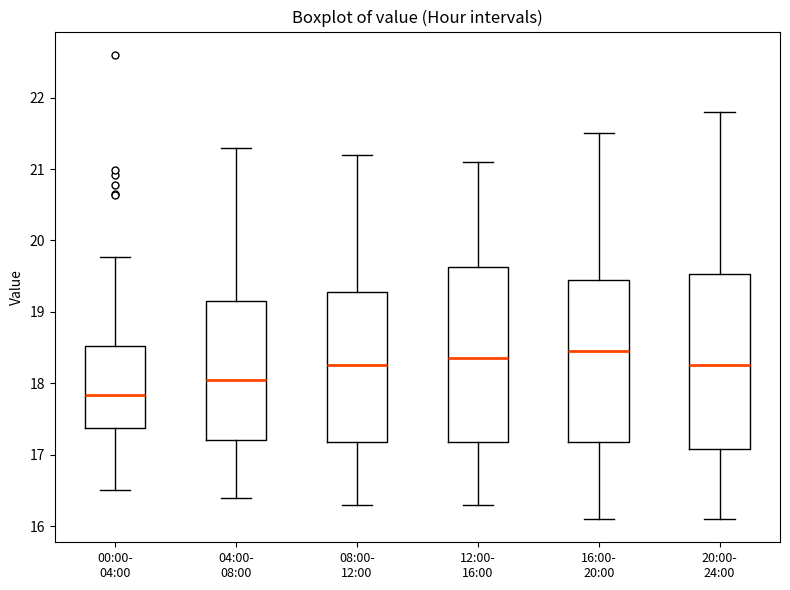

Where does the upper whisker of the box for 04:00- 08:00 end on the y-axis? The values are not printed on the chart, so give them approximately, as read against the axis.

21.3